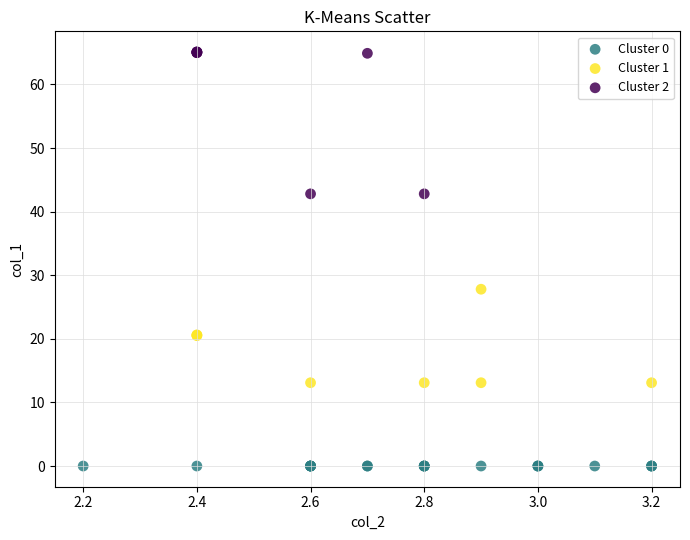

Which series reaches the maximum Y coordinate?

Cluster 2